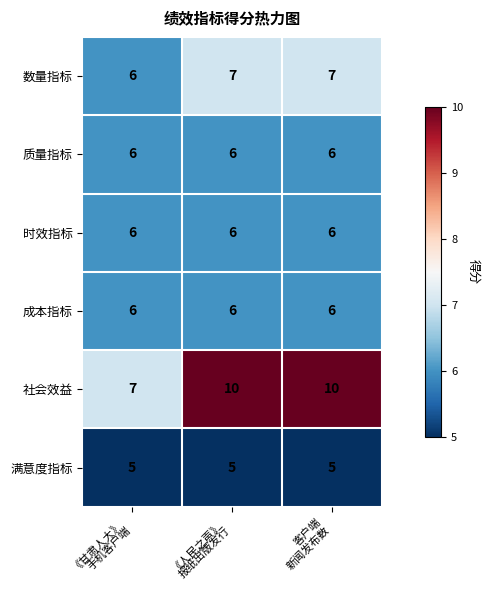

Which series has the largest range (max minus min)?

社会效益